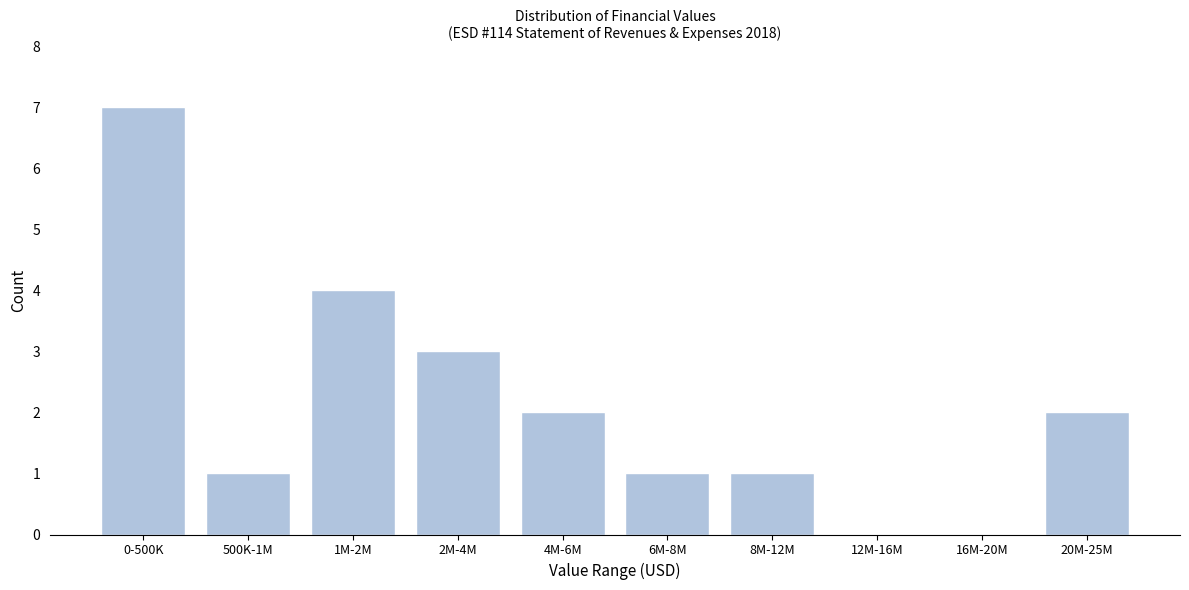

Reading left to right, list all the values displayed in this chart.

0-500K=7	500K-1M=1	1M-2M=4	2M-4M=3	4M-6M=2	6M-8M=1	8M-12M=1	12M-16M=0	16M-20M=0	20M-25M=2